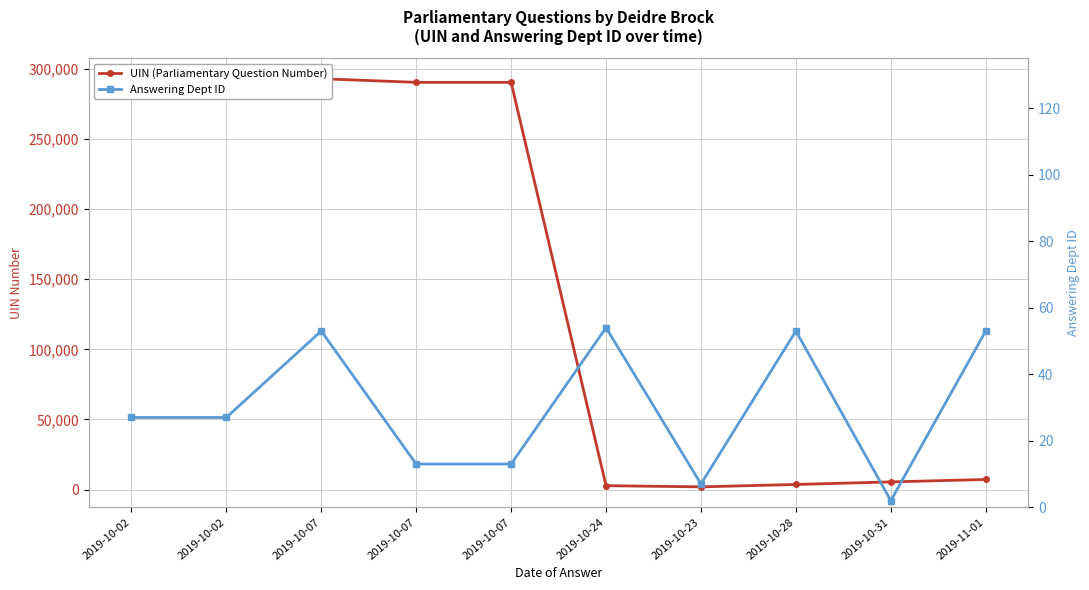

In Answering Dept ID, how many points are lower than both neighbors (excluding endpoints)?

2